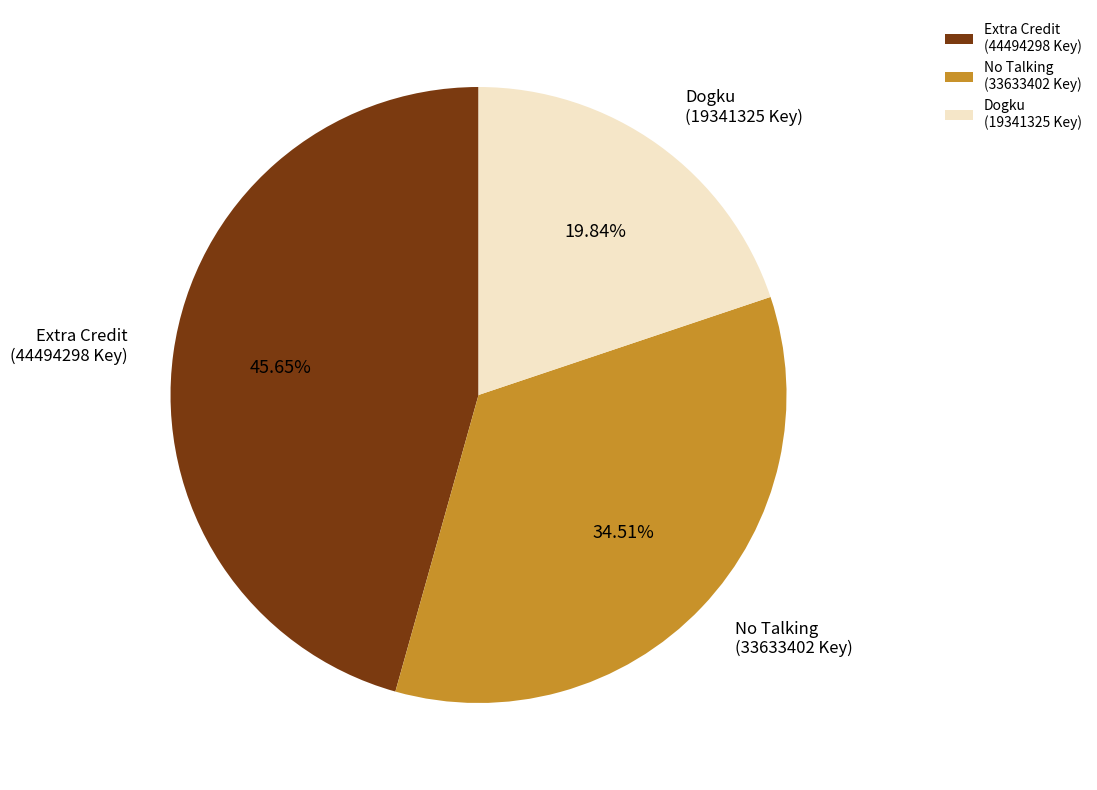

Do Dogku (19341325 Key) and Extra Credit (44494298 Key) together represent more than half of the pie?

Yes